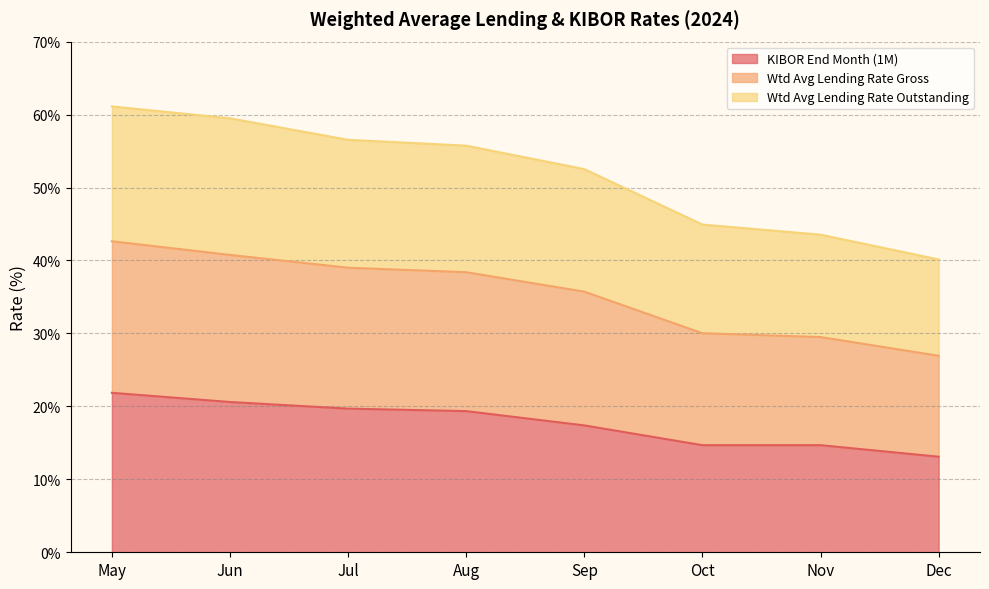

The value of KIBOR End Month (1M) at Oct is 25.7. True or false?

False